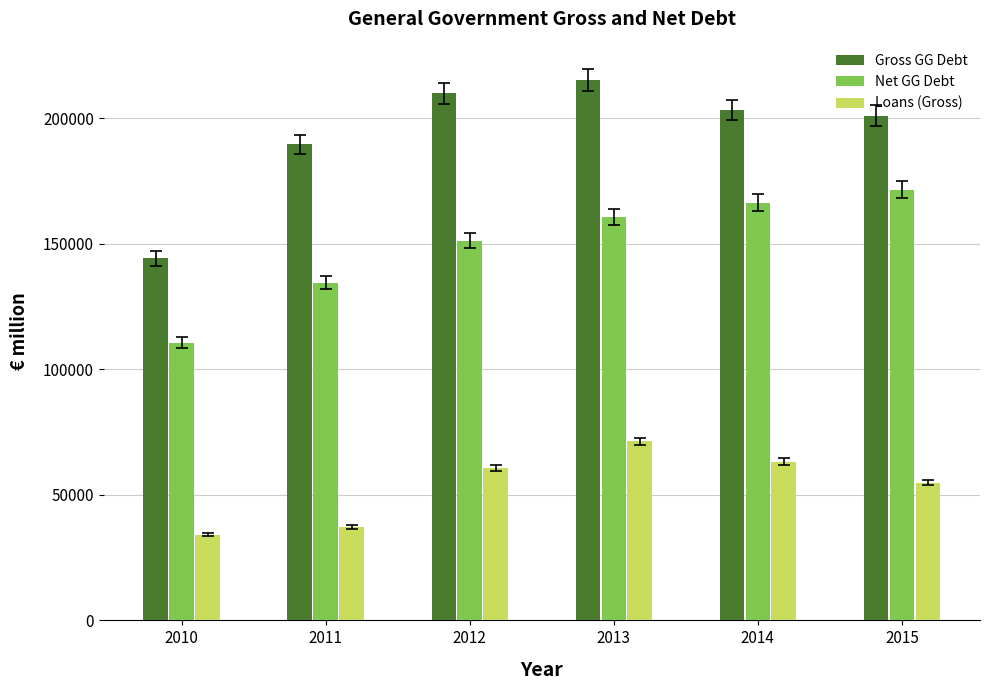

What is the difference between the Loans (Gross) values at 2011 and 2012?

23289